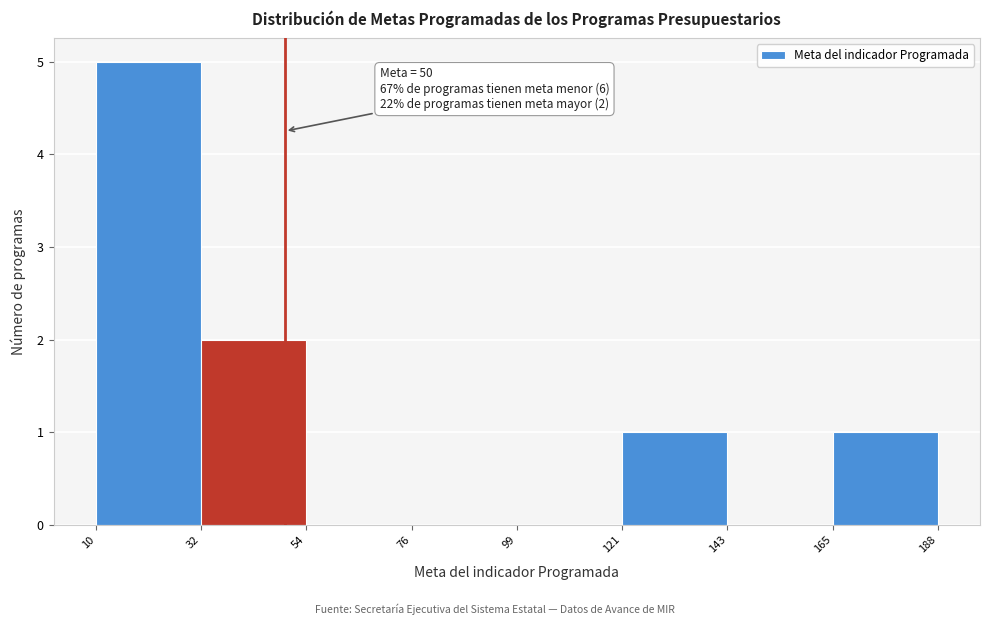

Over which range of the x-axis is the bar tallest?

10 to 32